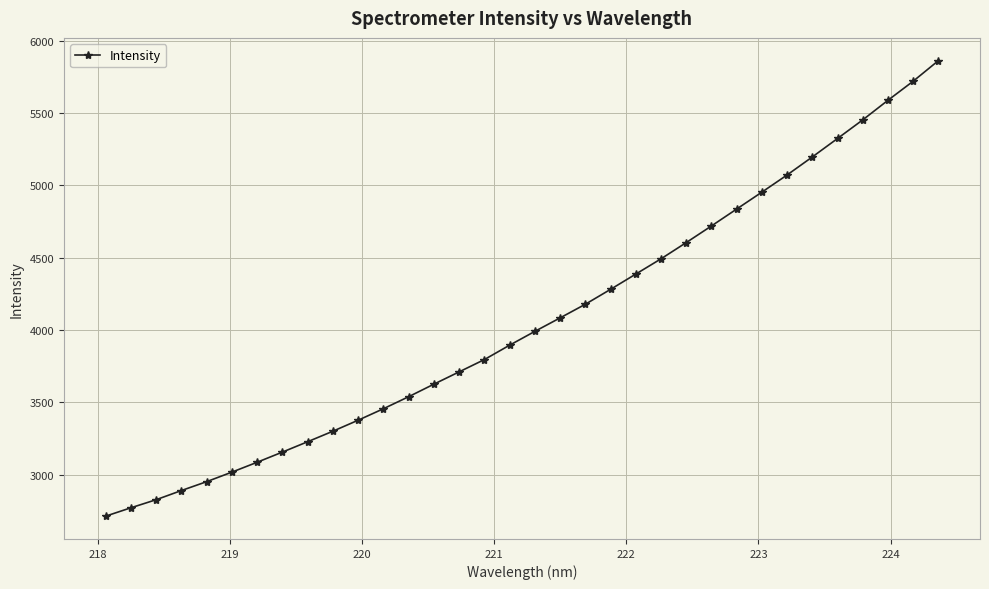

What is the smallest value displayed?

2713.5